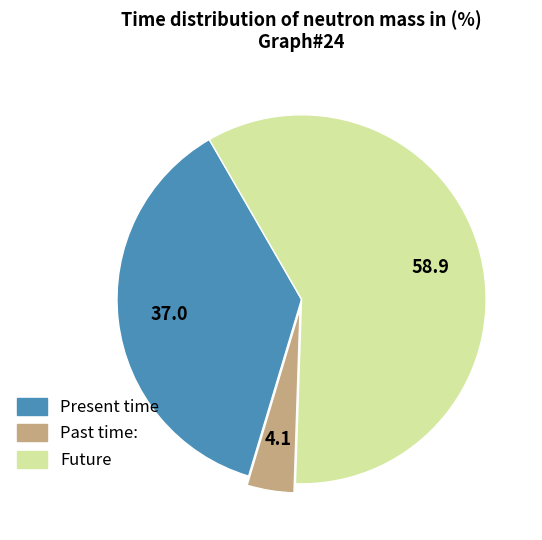

Is there any slice that represents more than half of the pie?

Yes